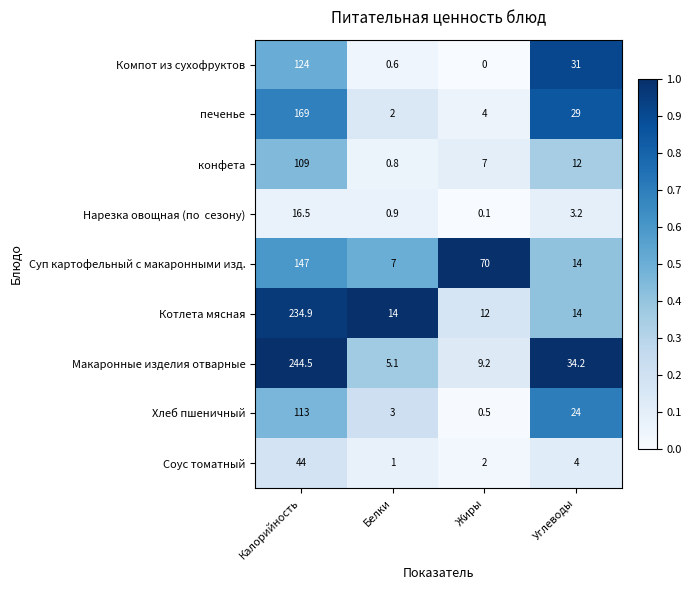

At which category does the chart reach its peak across all series?

Калорийность